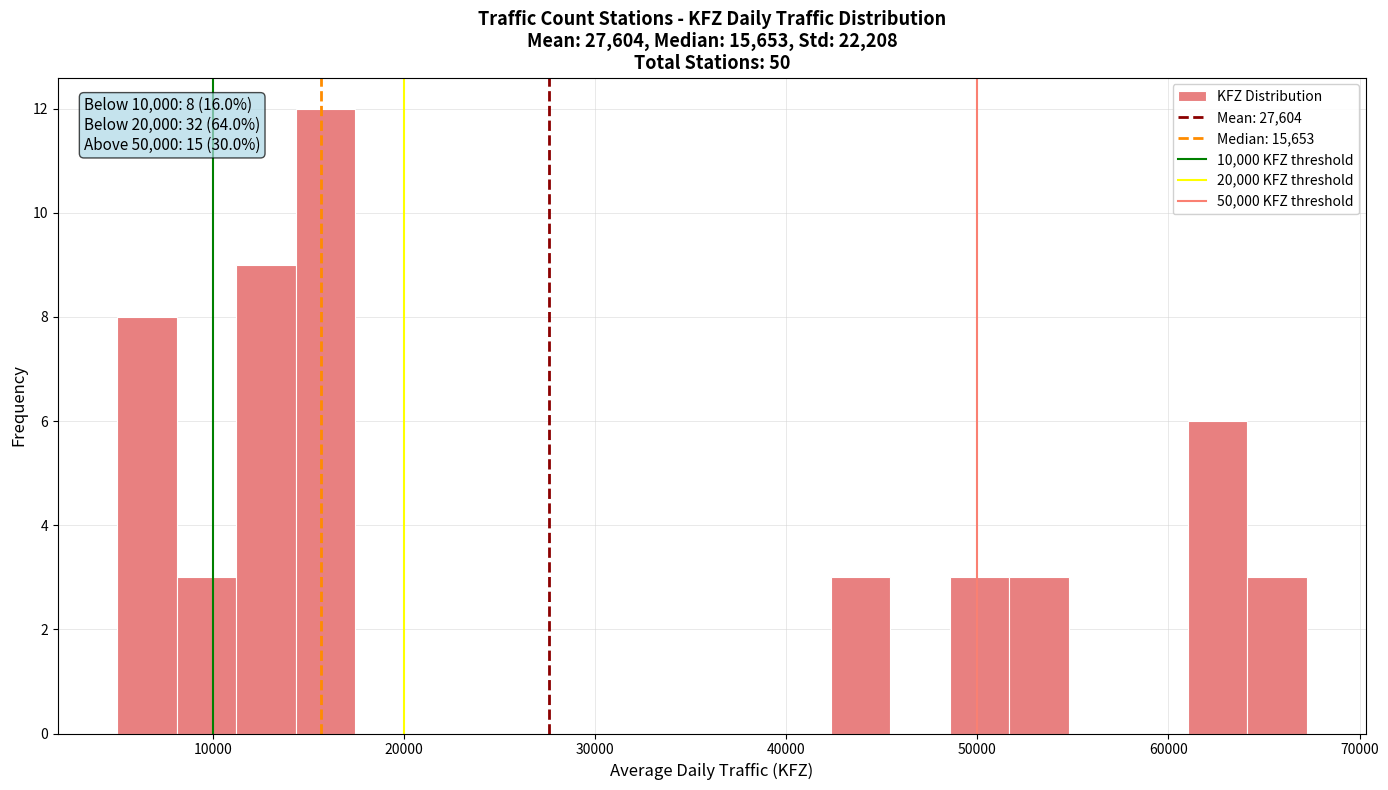

Around what value on the x-axis is the tallest bar? Give the approximate position of its centre, as read against the axis.

16000